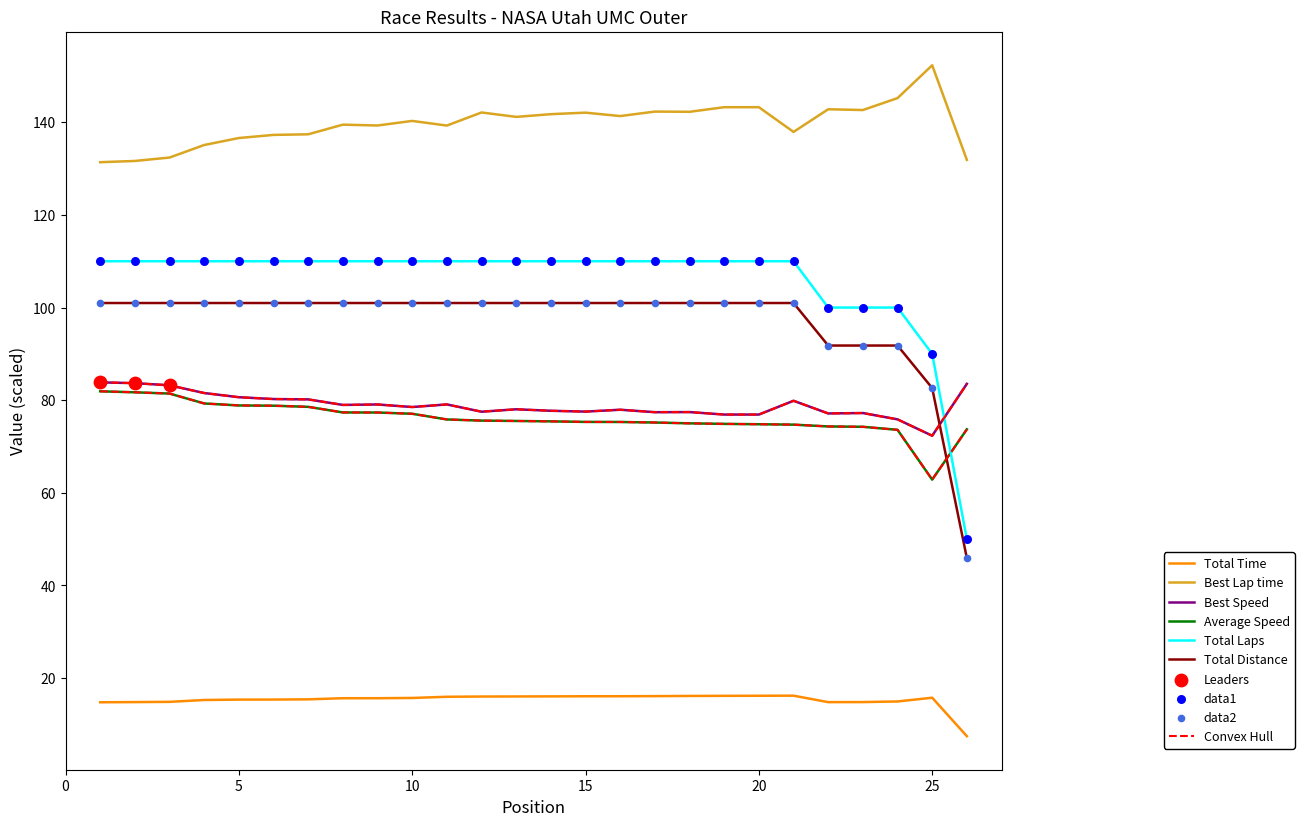

Which series has the largest total across all categories?

Best Lap time